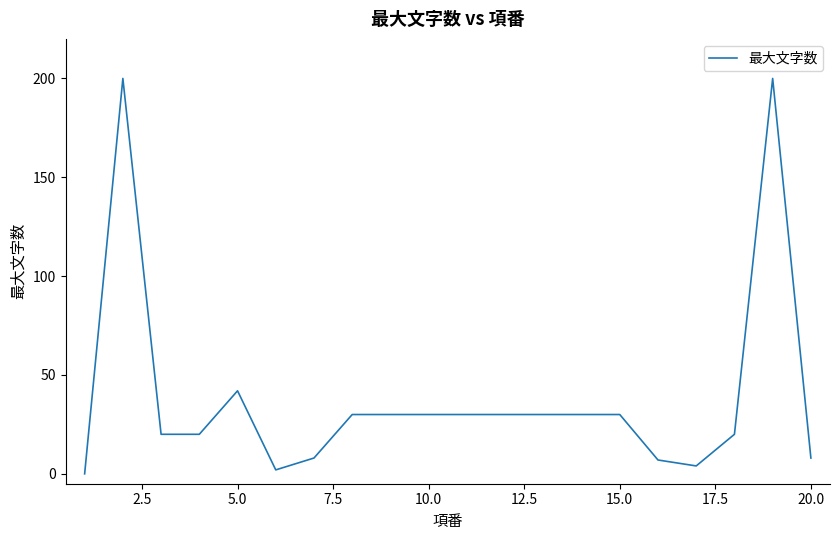

Count the number of categories in the chart.

20